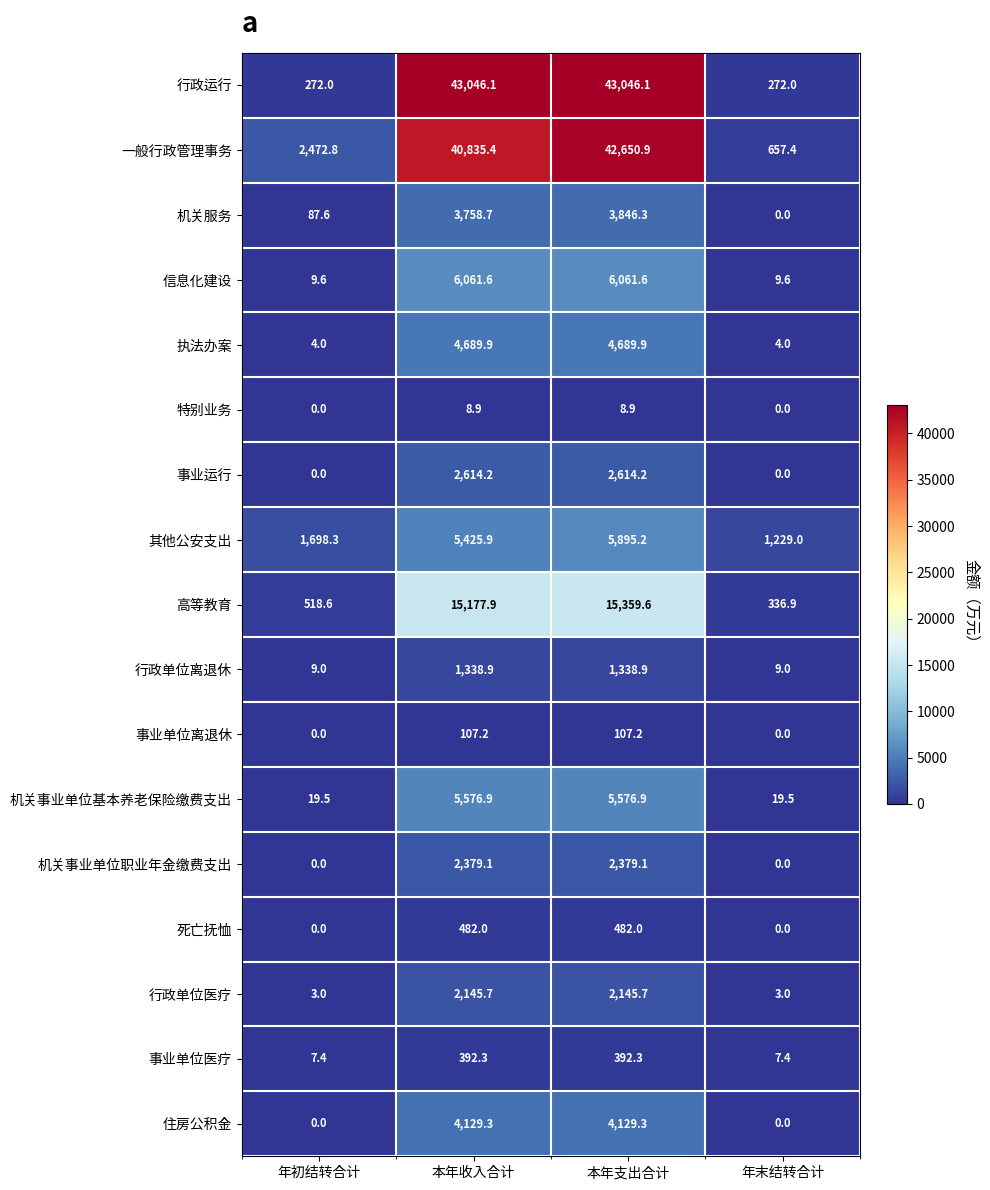

What is the minimum value for 事业单位医疗?

7.4